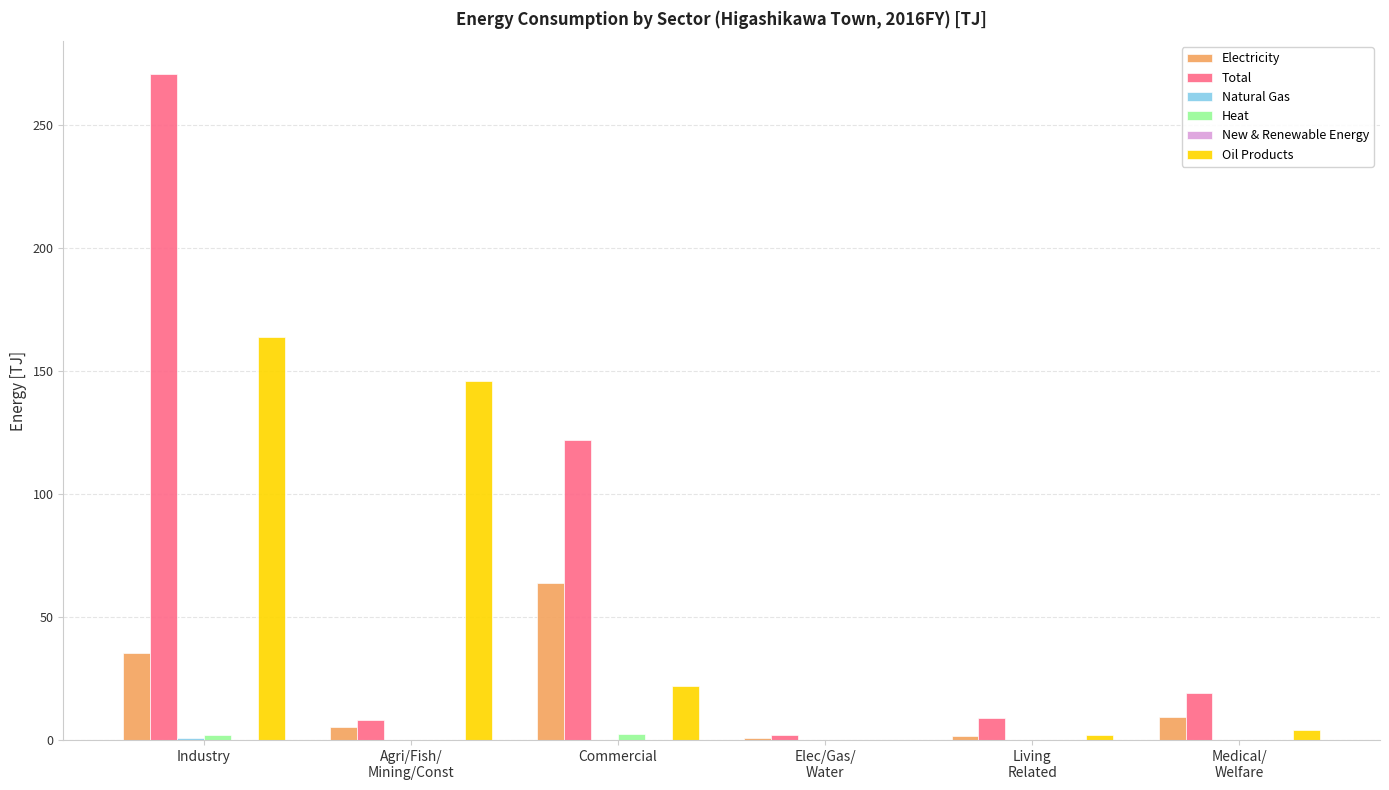

What is the sum of all Electricity values?

116.3